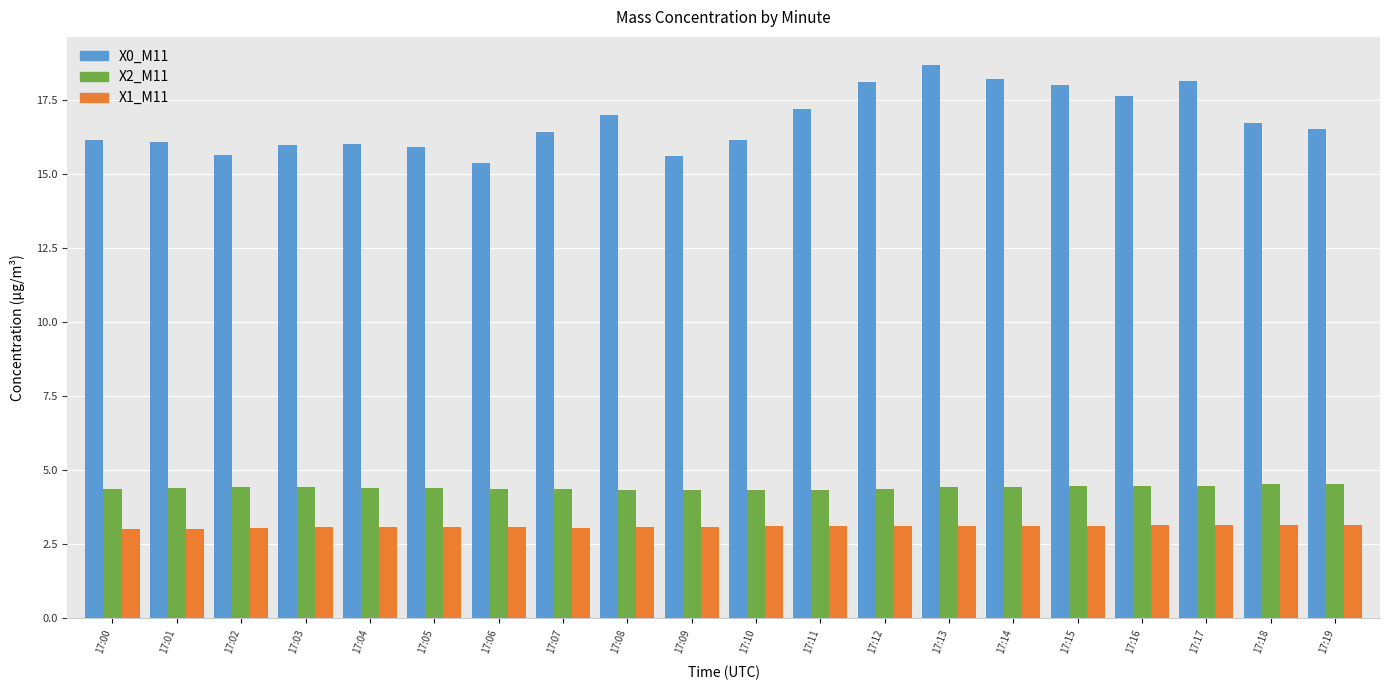

At 17:06, list the series in order from largest to smallest.

X0_M11, X2_M11, X1_M11